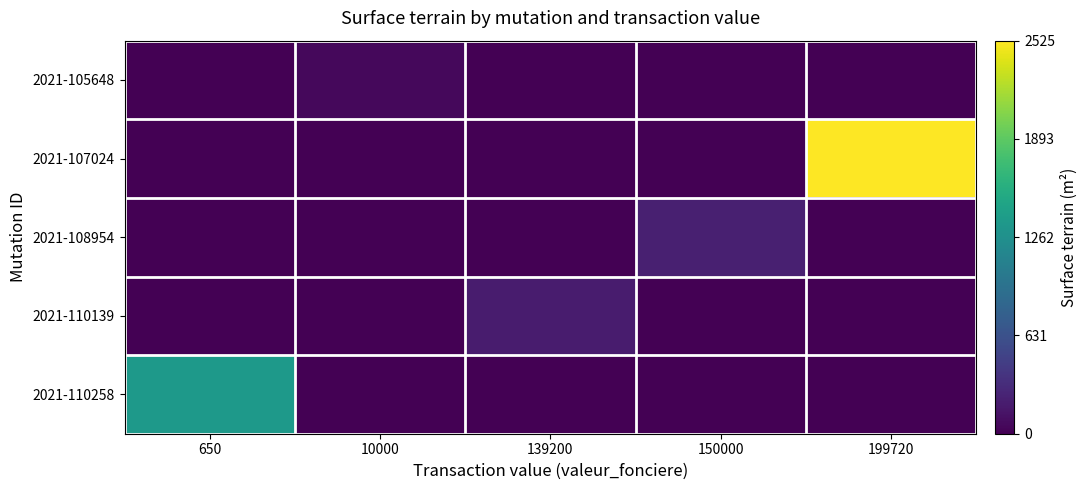

Reading left to right, list all the values displayed in this chart.

2021-105648: 650=0.0	10000=0.0	139200=0.0	150000=0.0	199720=0.0
2021-107024: 650=0.0	10000=0.0	139200=0.0	150000=0.0	199720=1.0
2021-108954: 650=0.0	10000=0.0	139200=0.0	150000=0.1	199720=0.0
2021-110139: 650=0.0	10000=0.0	139200=0.1	150000=0.0	199720=0.0
2021-110258: 650=0.5	10000=0.0	139200=0.0	150000=0.0	199720=0.0